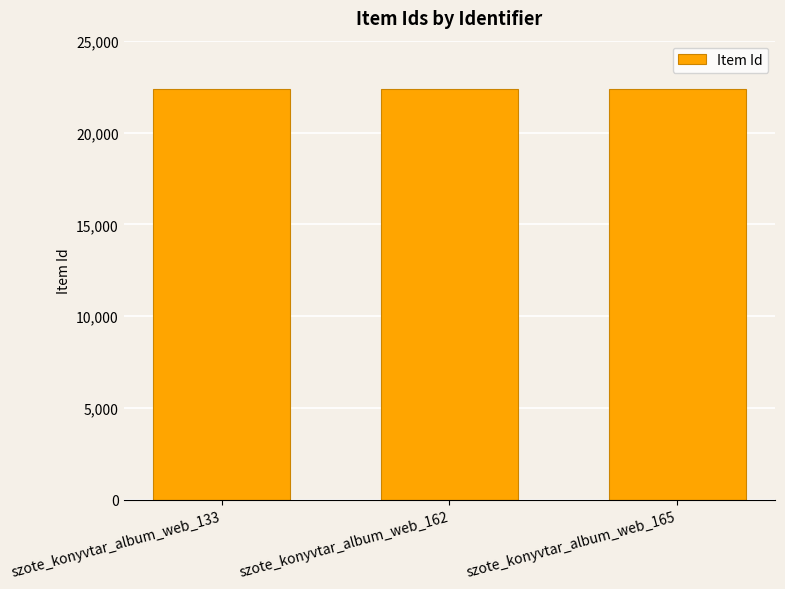

How many categories are shown in the chart?

3